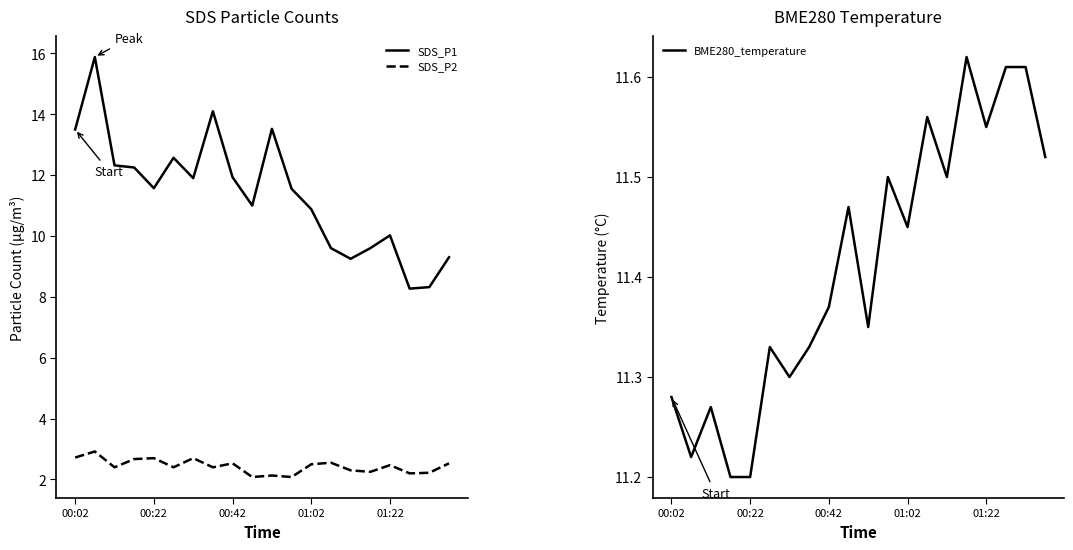

True or false: SDS_P2 and BME280_temperature intersect in this chart.

False